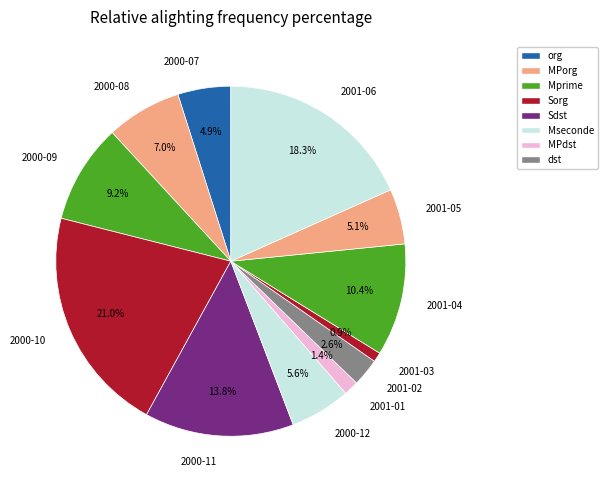

Does 2001-05 represent more than half of the total?

No